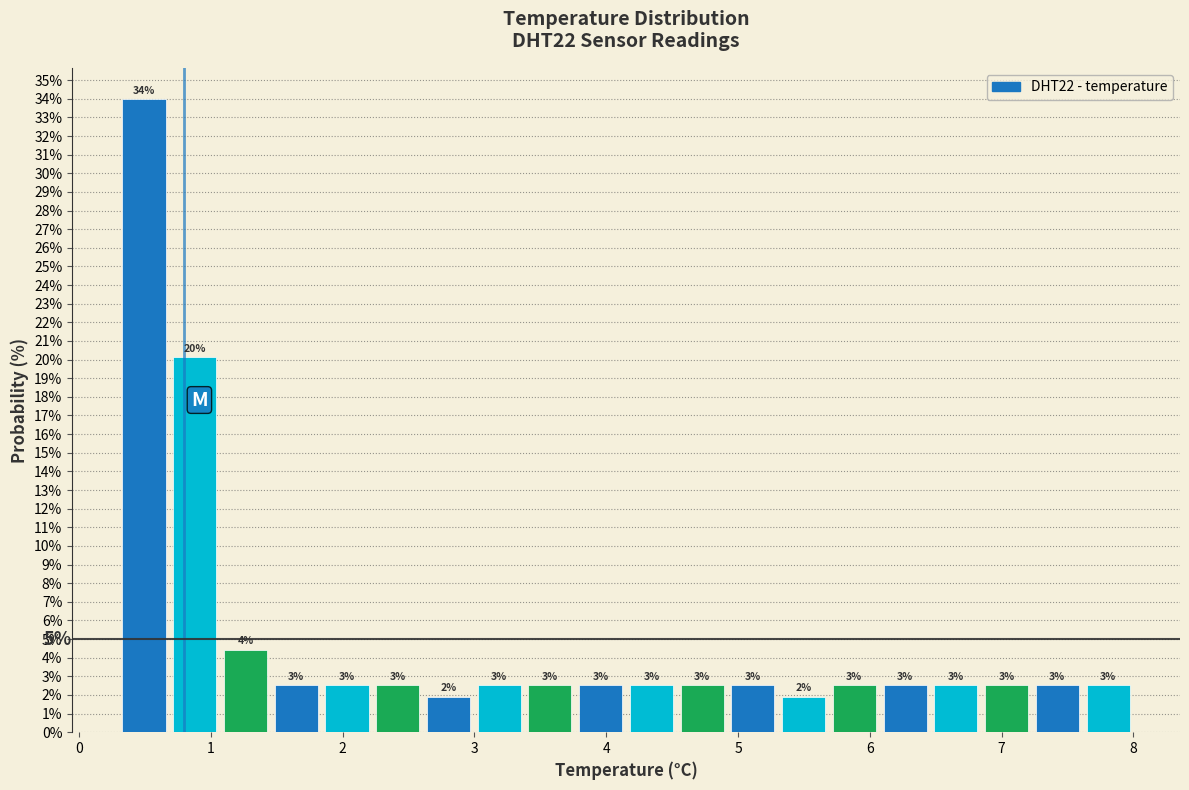

Around what value on the x-axis is the tallest bar? Give the approximate position of its centre, as read against the axis.

0.5